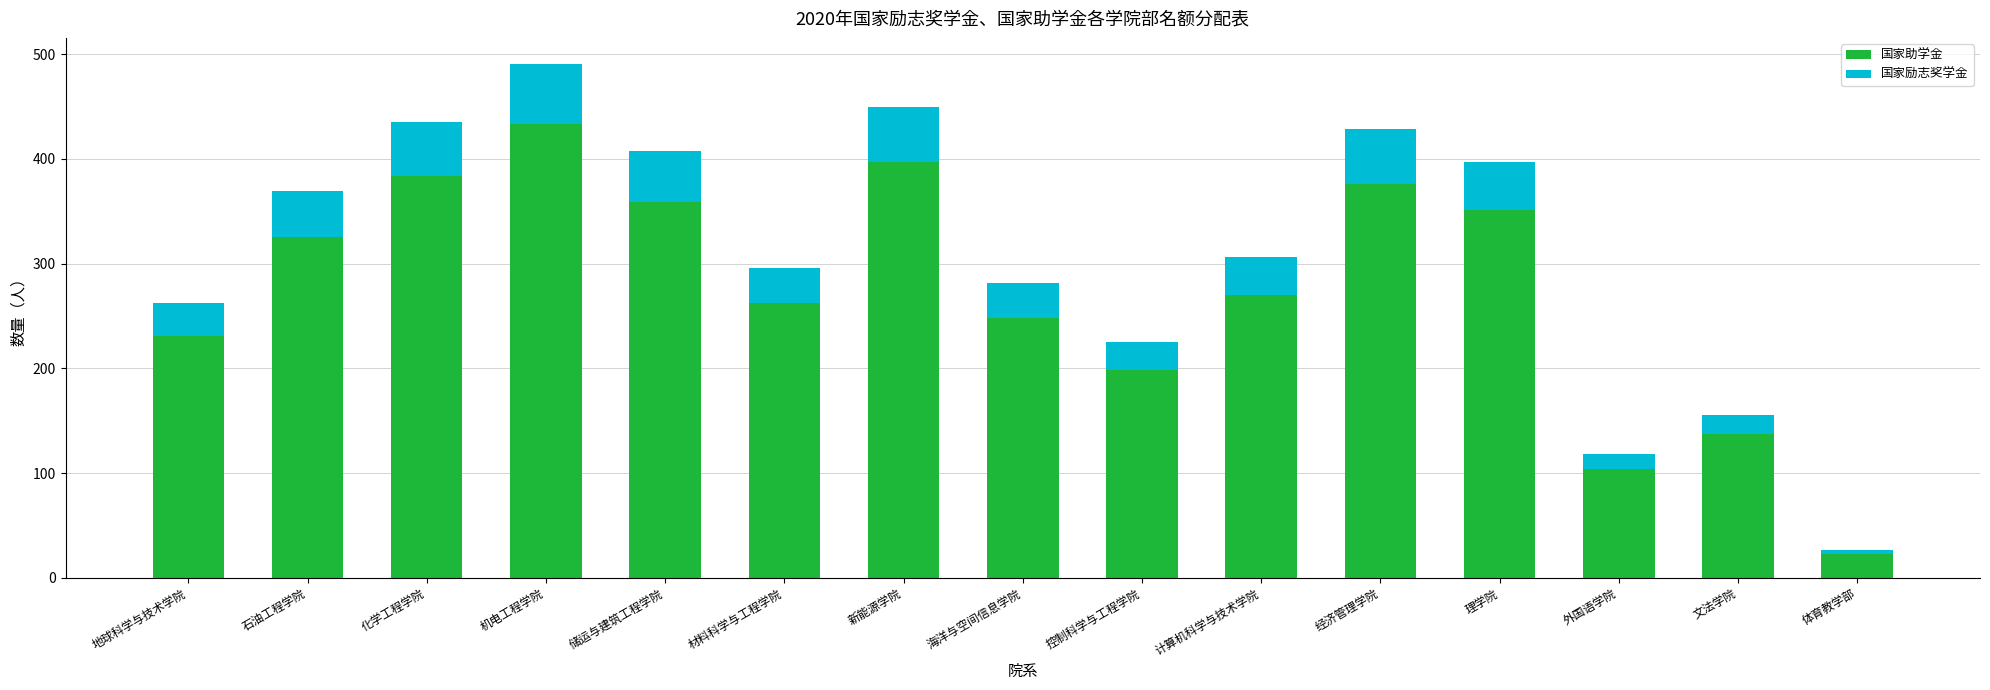

Count the number of data series in this chart.

2